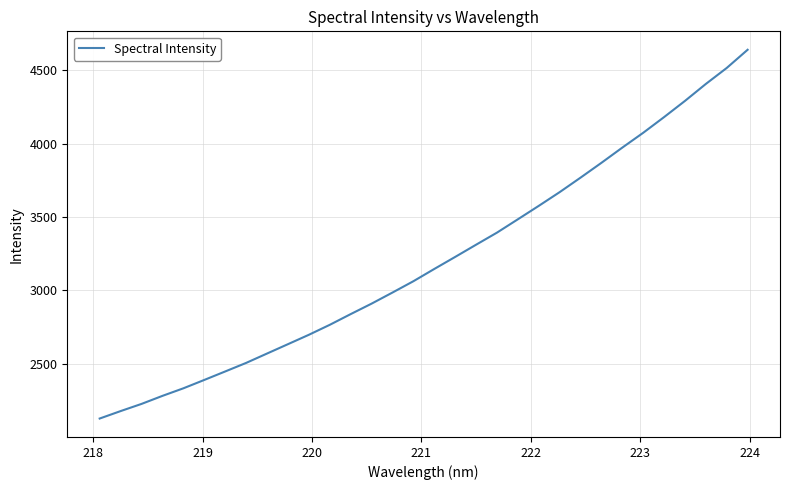

What is the minimum value shown in the chart?

2126.2